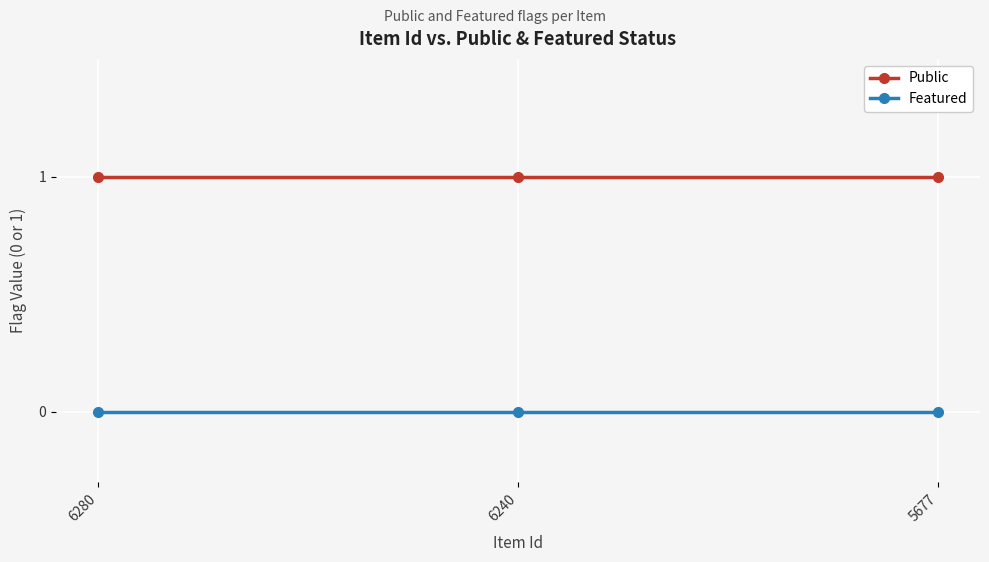

Reading left to right, extract all data points from this chart.

Public: 6280=1	6240=1	5677=1
Featured: 6280=0	6240=0	5677=0